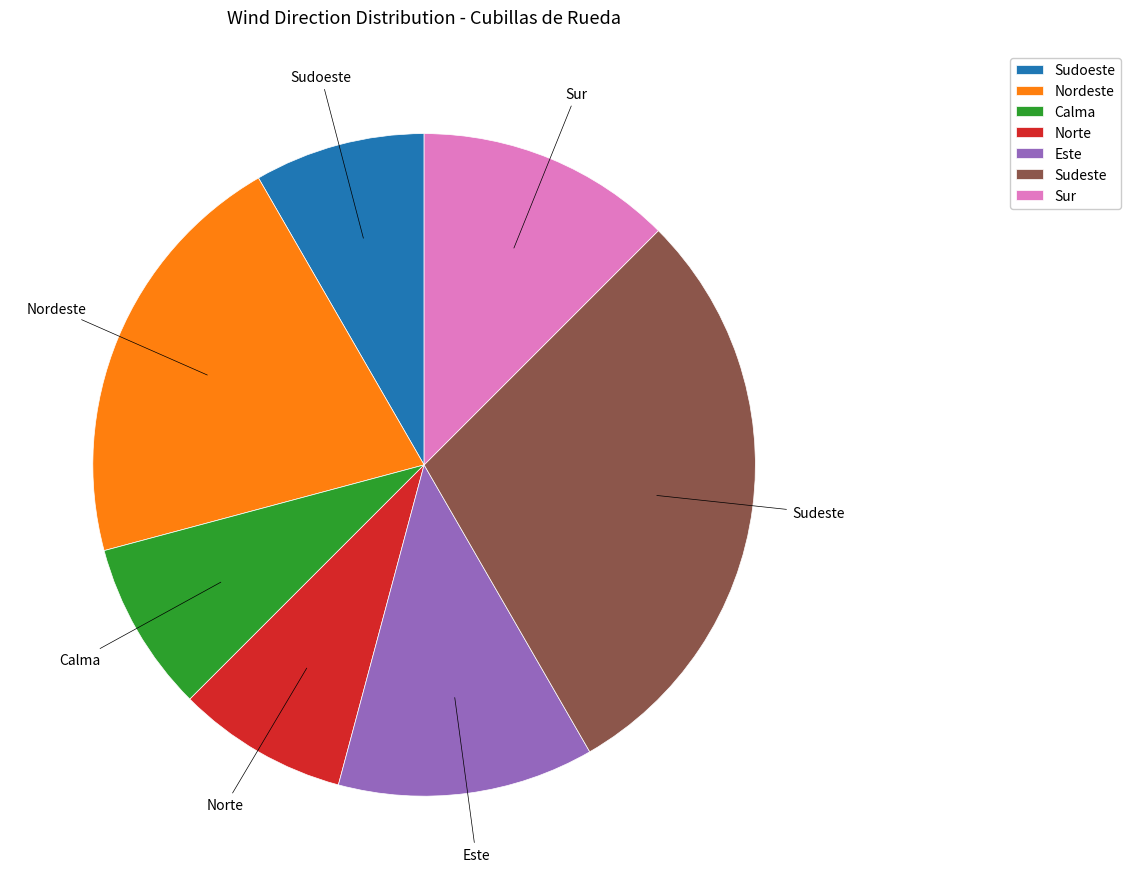

Is Sudoeste the majority of the pie?

No